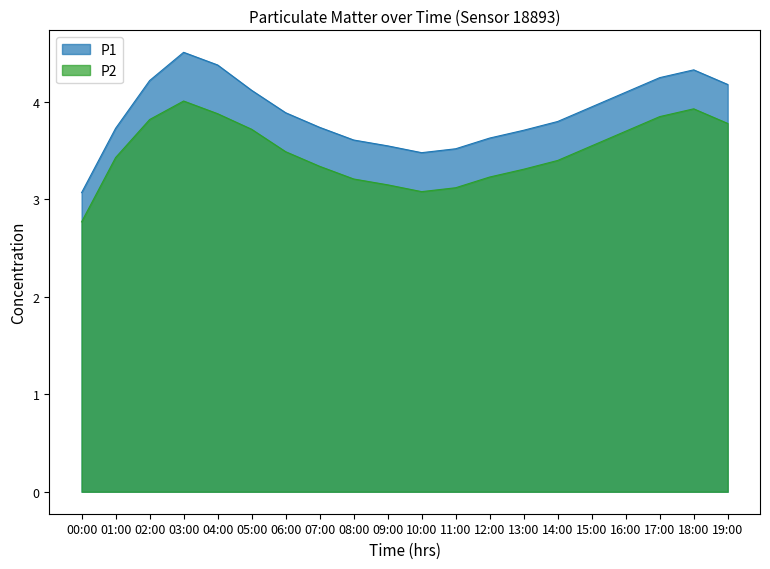

Count the number of categories in the chart.

20